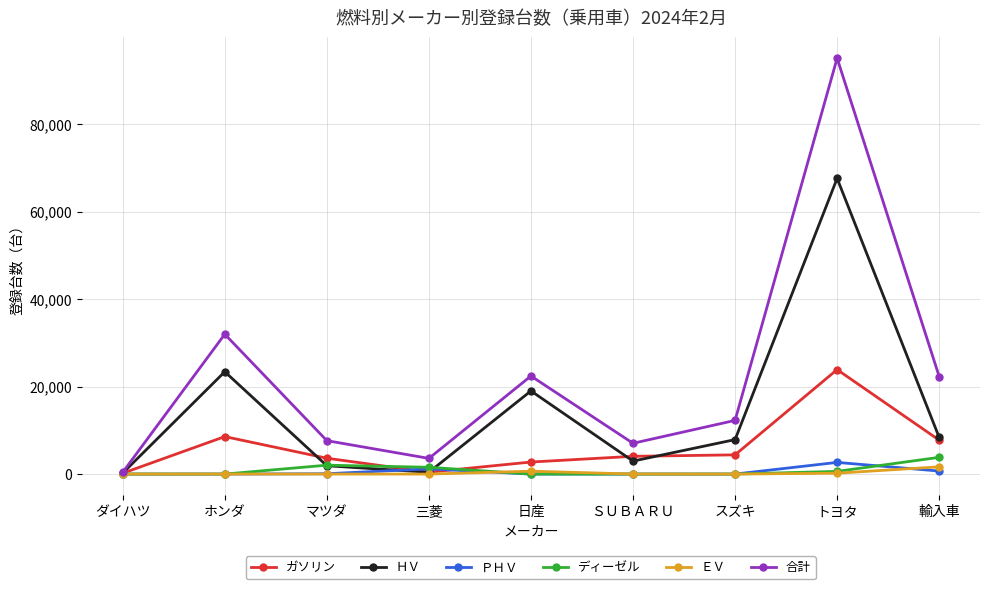

True or false: 合計 has more than 0 interior local peaks.

True